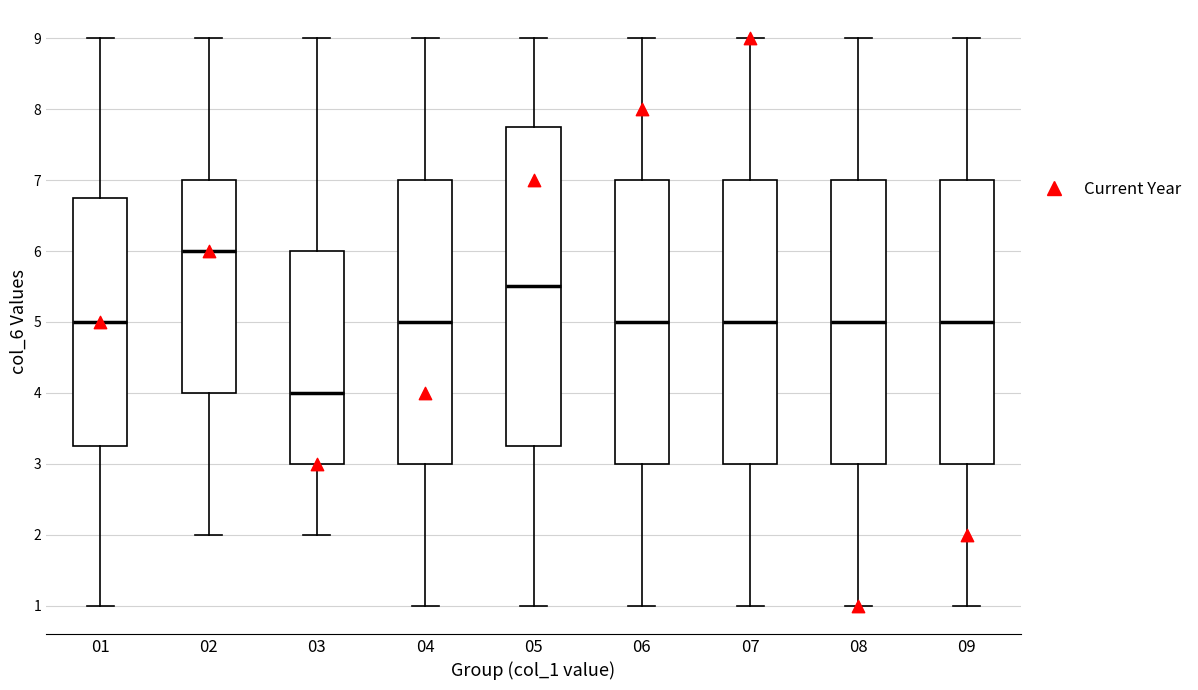

Reading left to right, transcribe this box plot: for each box, give where its median line is, the range the box spans, and where its two whiskers end, as read against the y-axis. The values are not printed on the chart, so give them approximately, as read against the axis.

01: median 5.0, box 3.3 to 6.8, whiskers 1.0 to 9.0
02: median 6.0, box 4.0 to 7.0, whiskers 2.0 to 9.0
03: median 4.0, box 3.0 to 6.0, whiskers 2.0 to 9.0
04: median 5.0, box 3.0 to 7.0, whiskers 1.0 to 9.0
05: median 5.5, box 3.3 to 7.8, whiskers 1.0 to 9.0
06: median 5.0, box 3.0 to 7.0, whiskers 1.0 to 9.0
07: median 5.0, box 3.0 to 7.0, whiskers 1.0 to 9.0
08: median 5.0, box 3.0 to 7.0, whiskers 1.0 to 9.0
09: median 5.0, box 3.0 to 7.0, whiskers 1.0 to 9.0